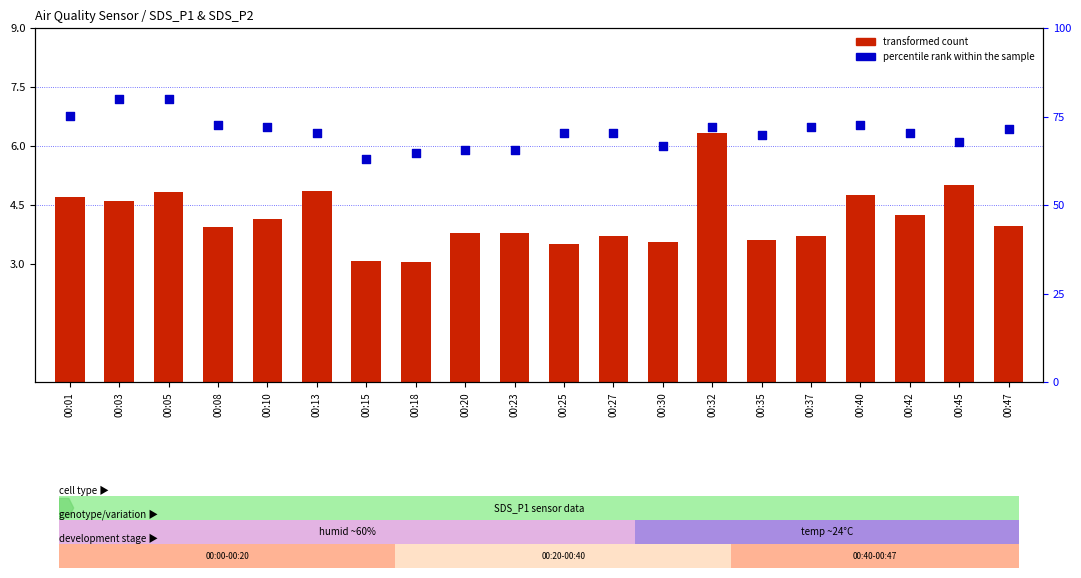

Which series has the largest total across all categories?

percentile rank within the sample